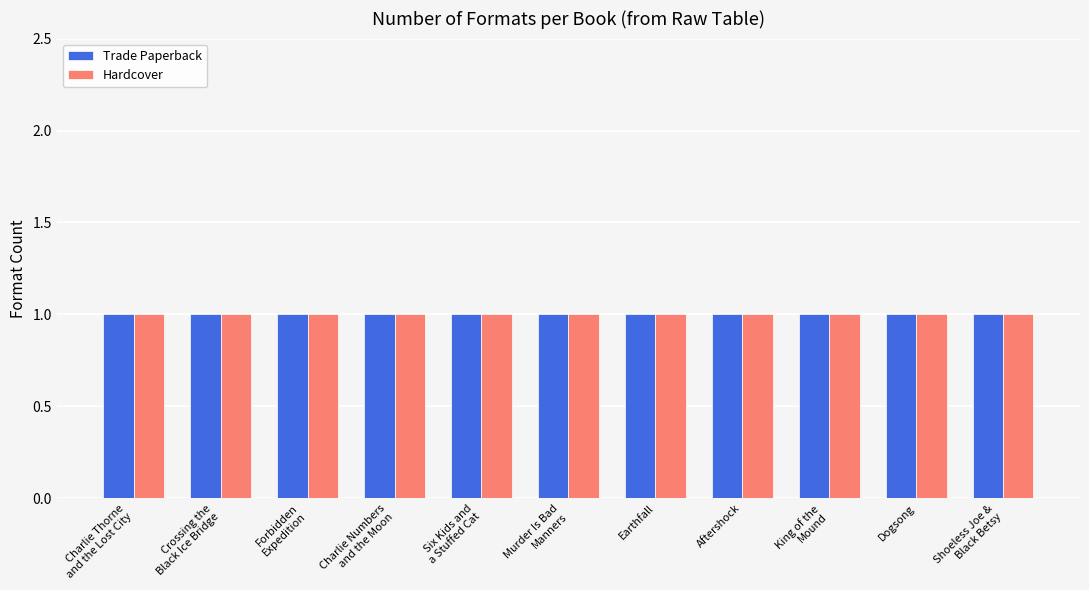

How many bars are there in each group?

2